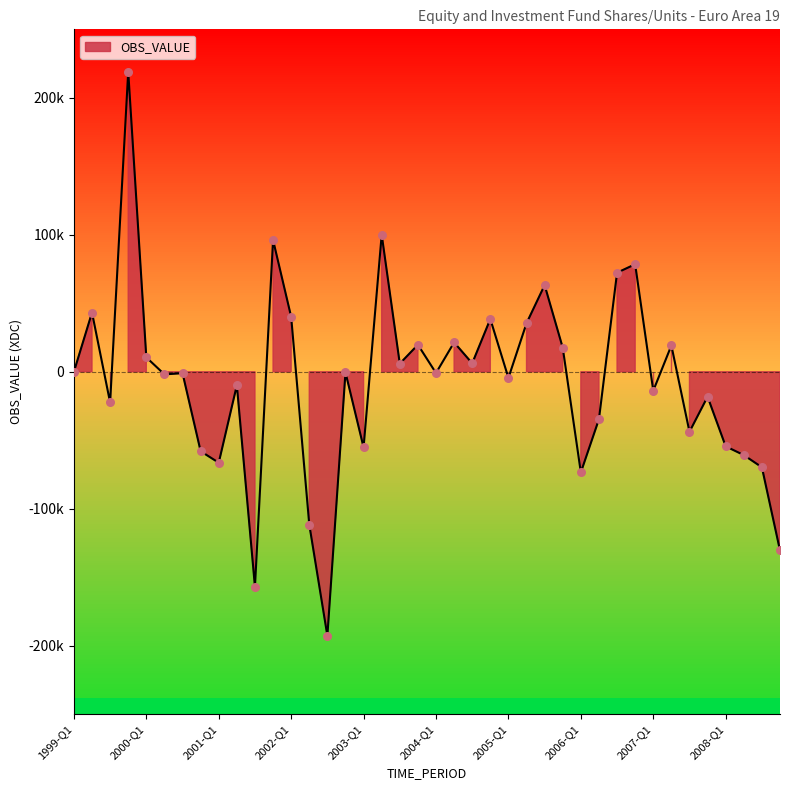

Between 2006-Q2 and 2000-Q4, which is larger?

2006-Q2